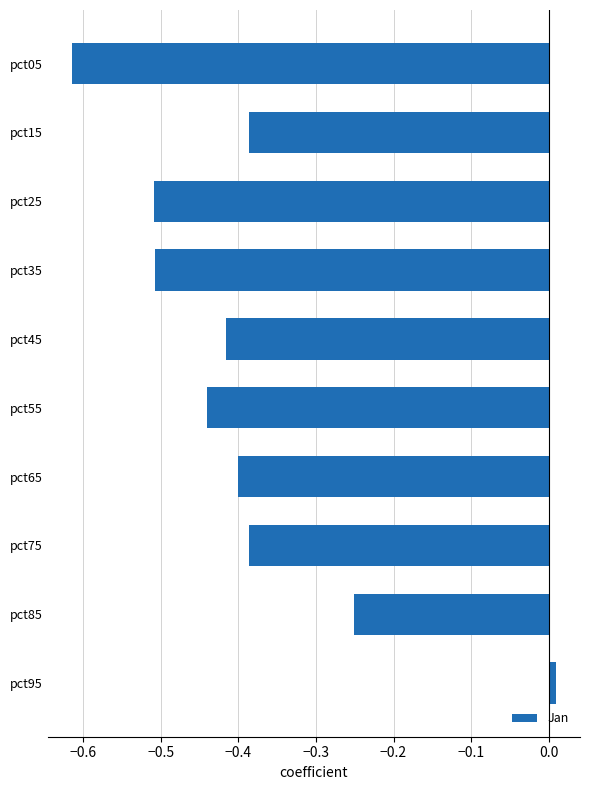

How many bars are there in total?

10